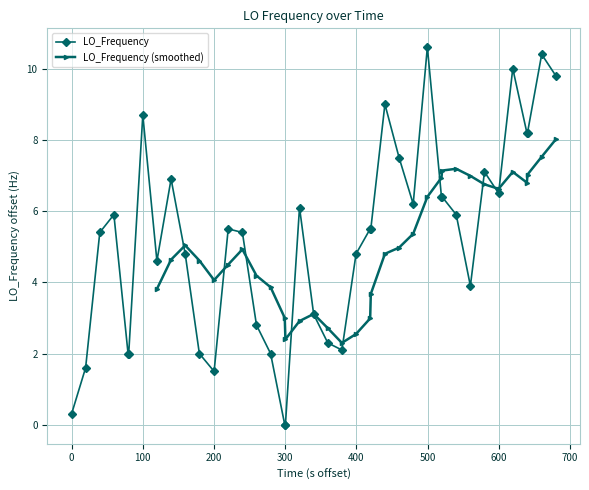

What is the value of the LO_Frequency point at the 33rd from the left?

3.9